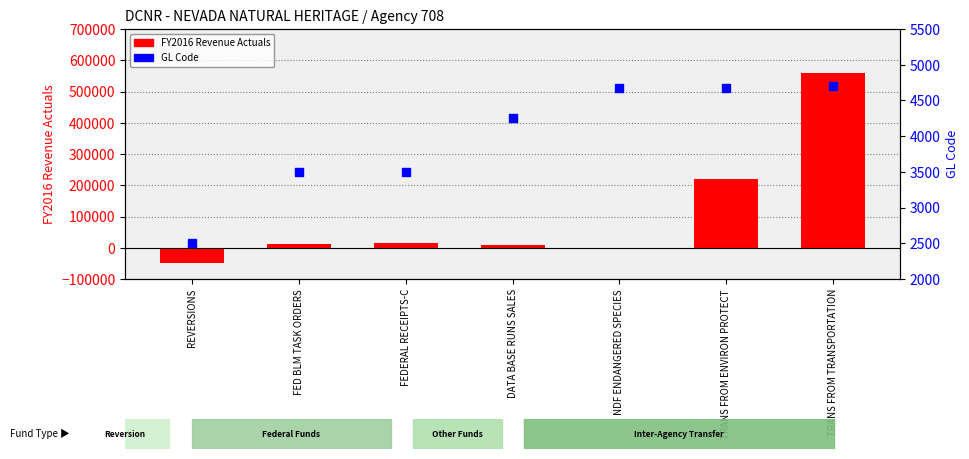

What is the total value across all series at TRANS FROM ENVIRON PROTECT?

223252